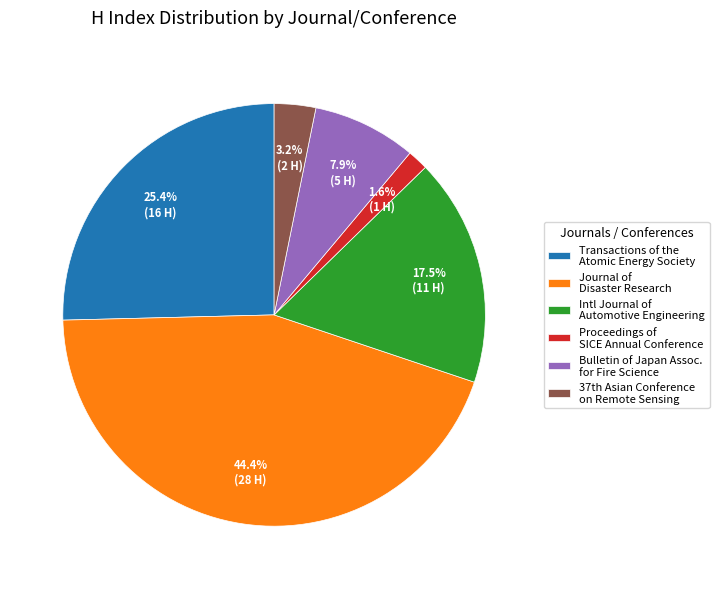

The Transactions of the Atomic Energy Society slice represents 40% of the pie. True or false?

False